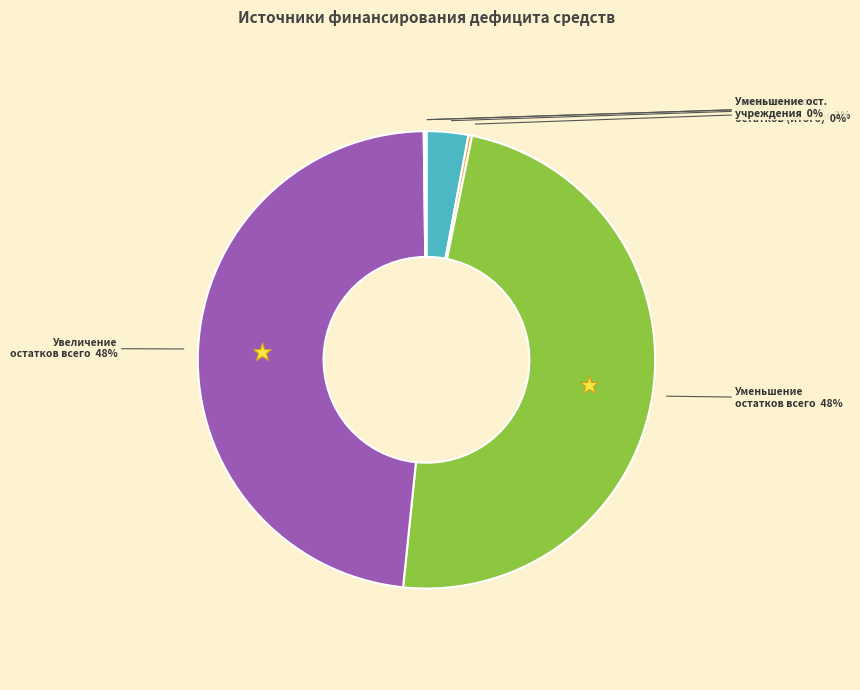

Does any single category account for the majority?

No